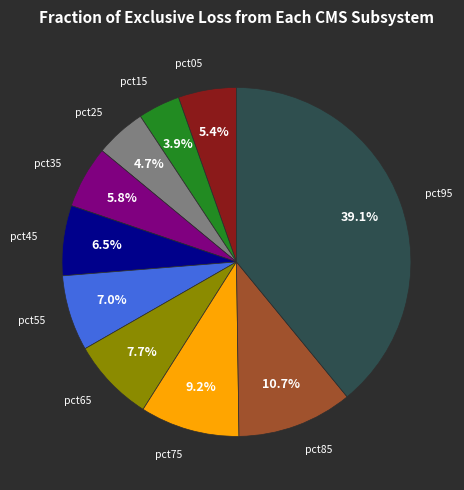

Is there any slice that represents more than half of the pie?

No